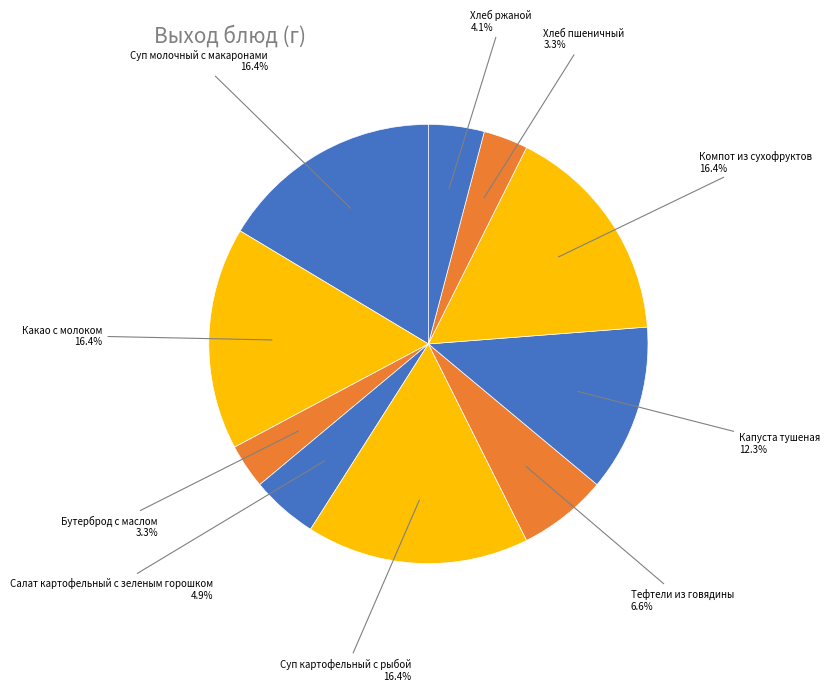

How many segments does this pie chart have?

10